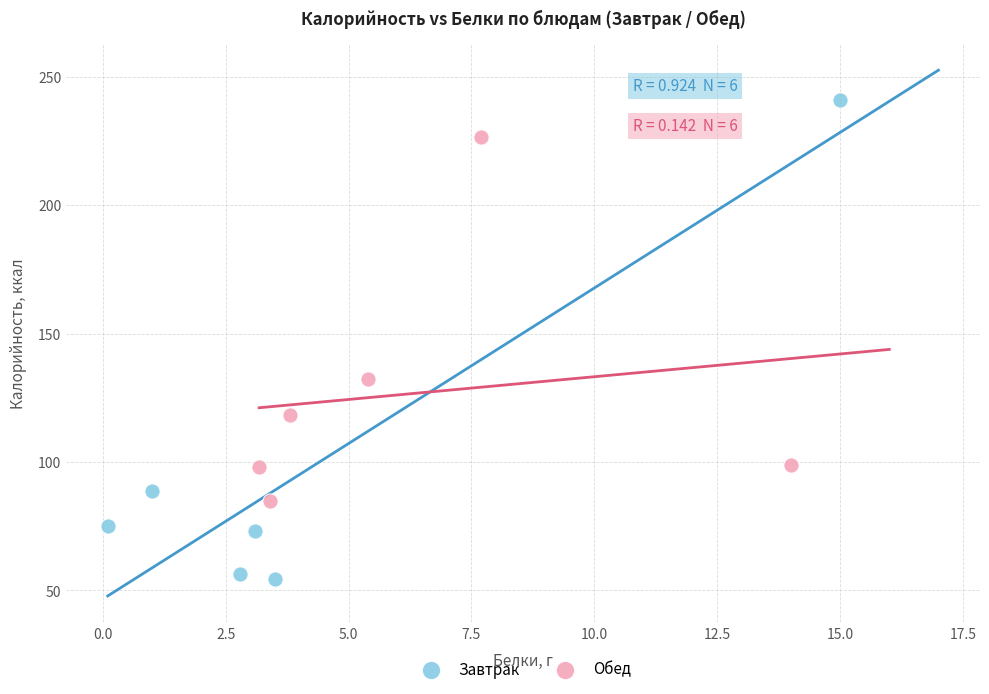

Which series has the widest spread of Y values?

Завтрак